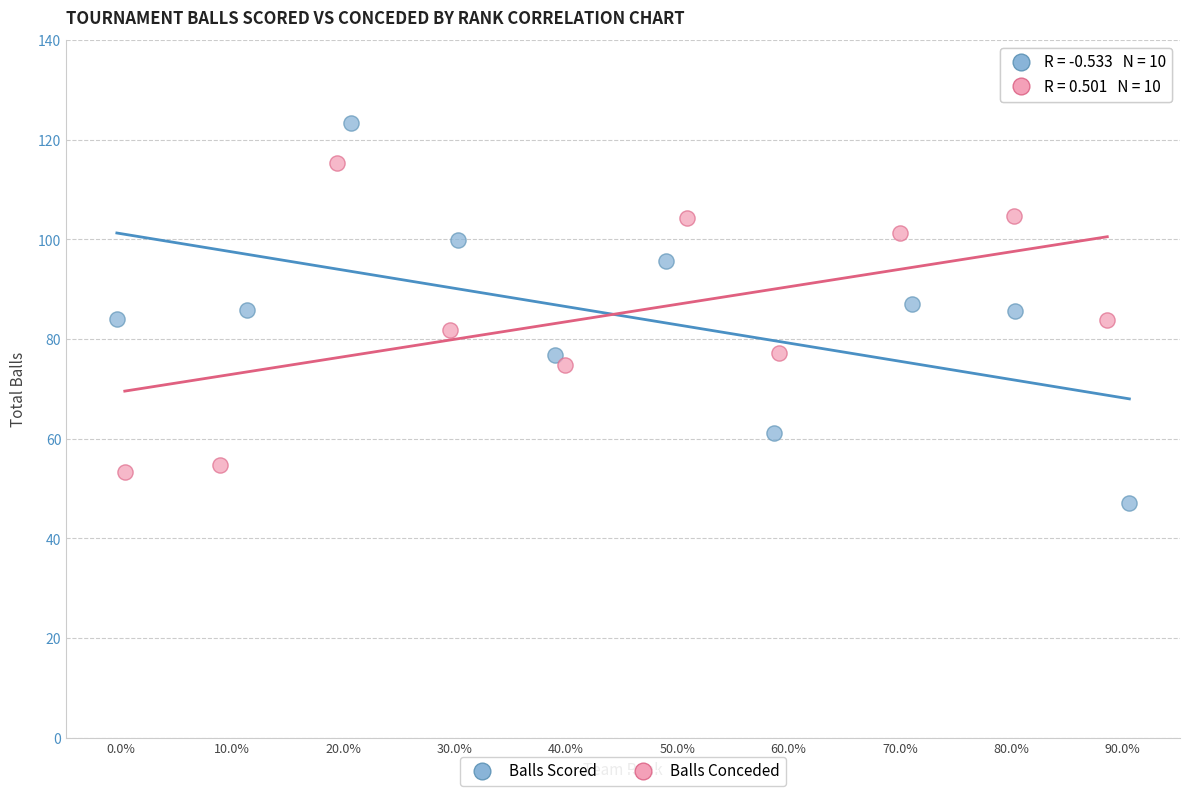

Which series has the largest Y range (max minus min)?

Balls Scored